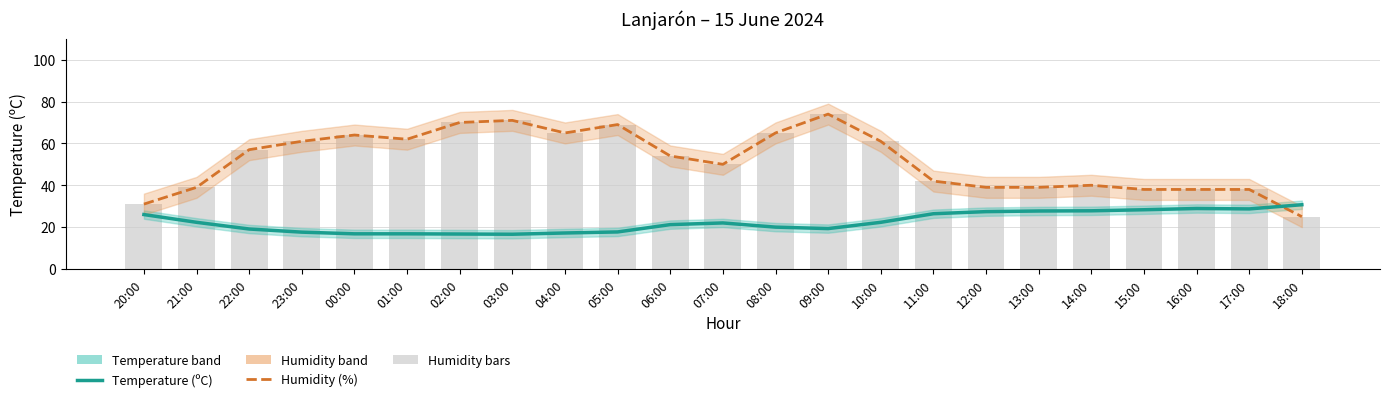

Rank the series at 15:00 from highest to lowest value.

Humidity (%), Temperature (ºC)